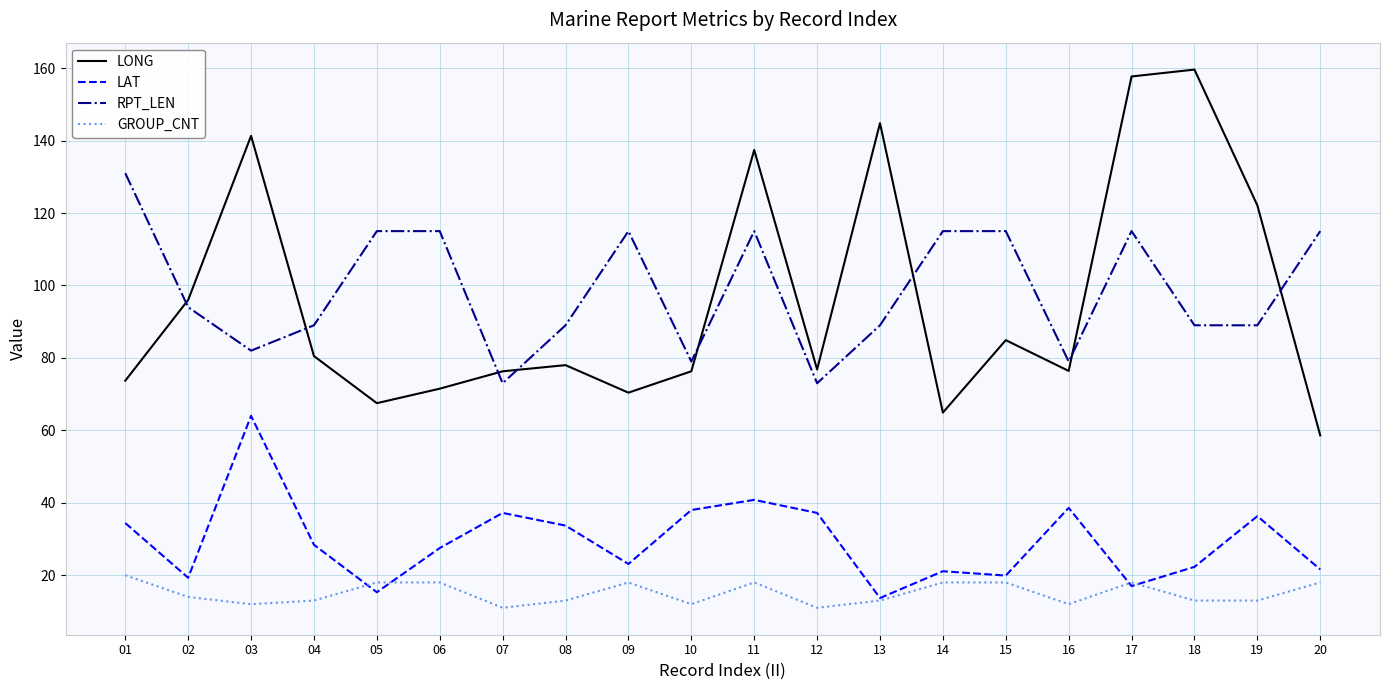

What is the total value across all series at 04?

210.9